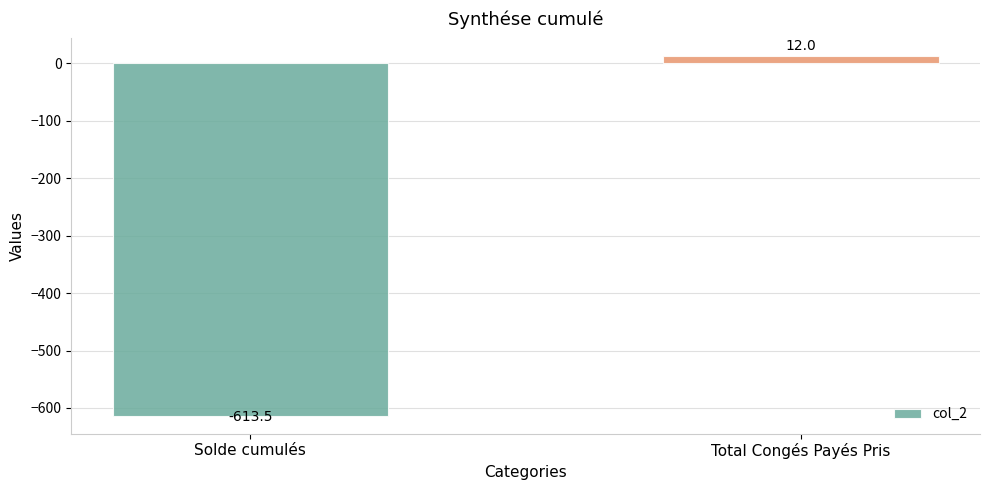

What is the label of the 1st bar from the left?

Solde cumulés